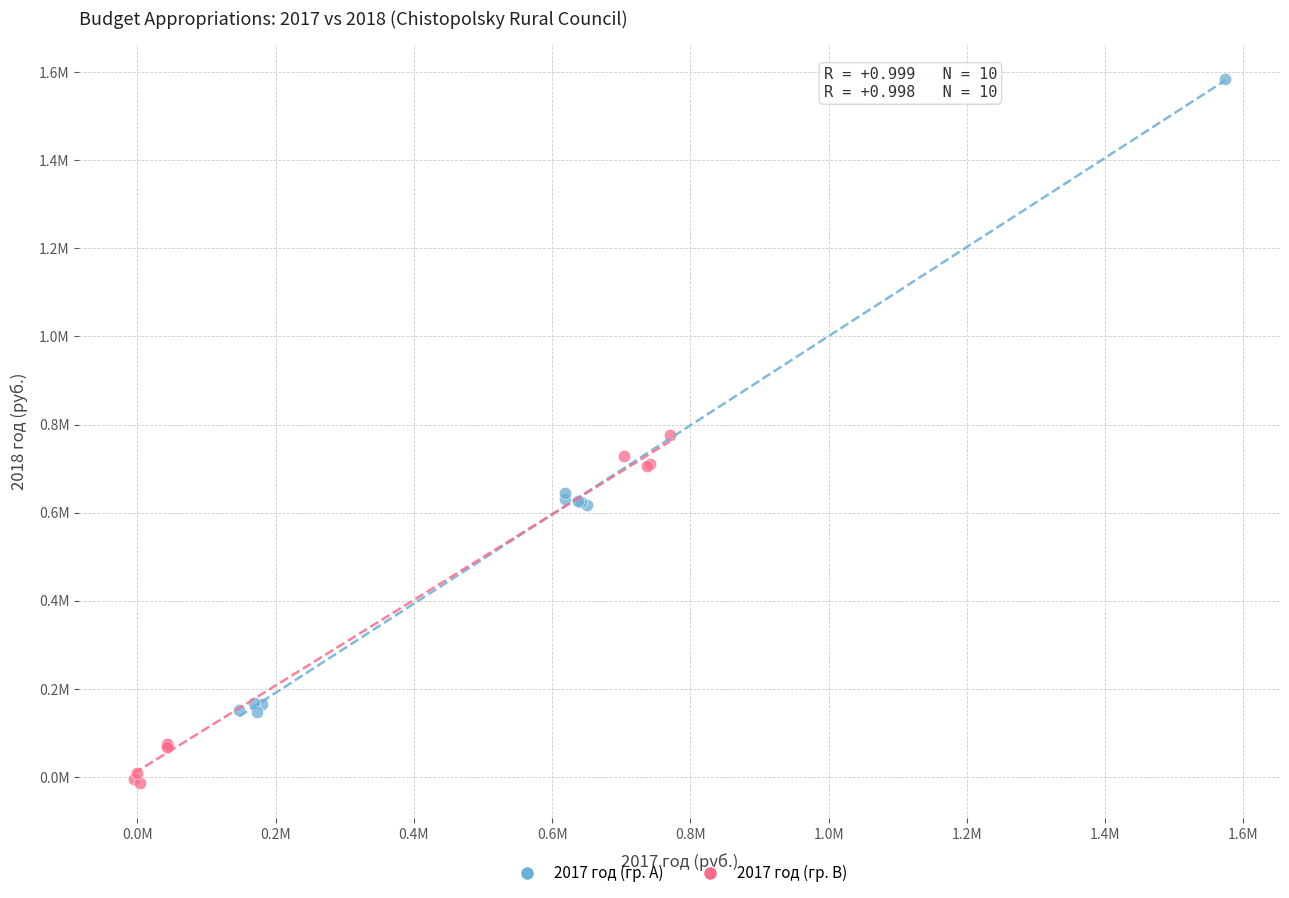

Which series has the widest spread of Y values?

2017 год (гр. A)